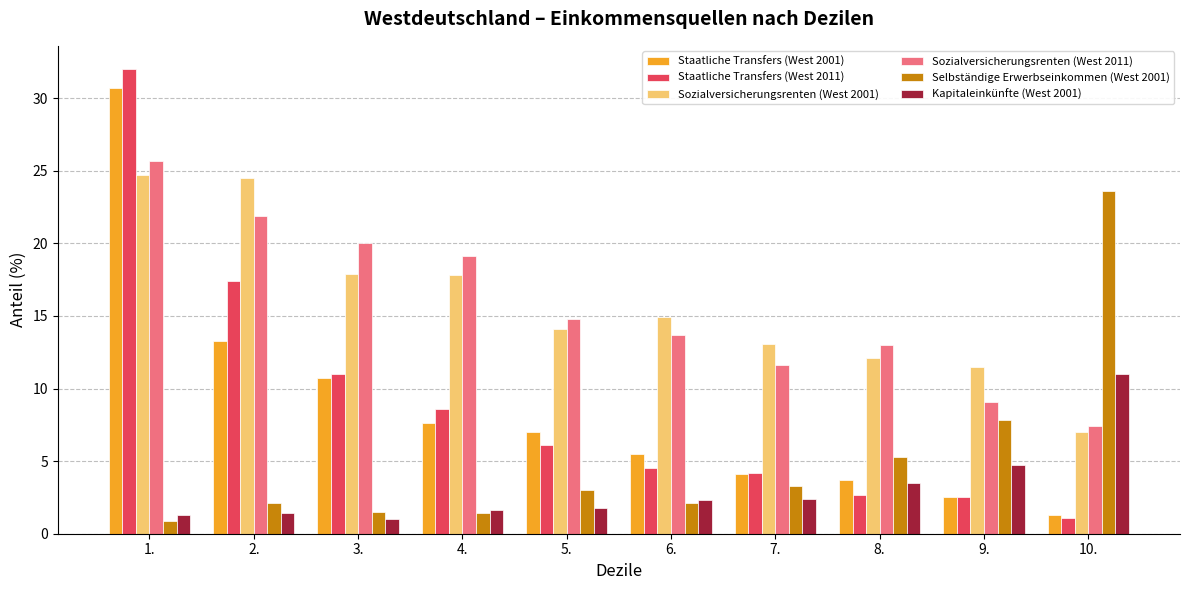

Does the chart contain stacked bars?

No